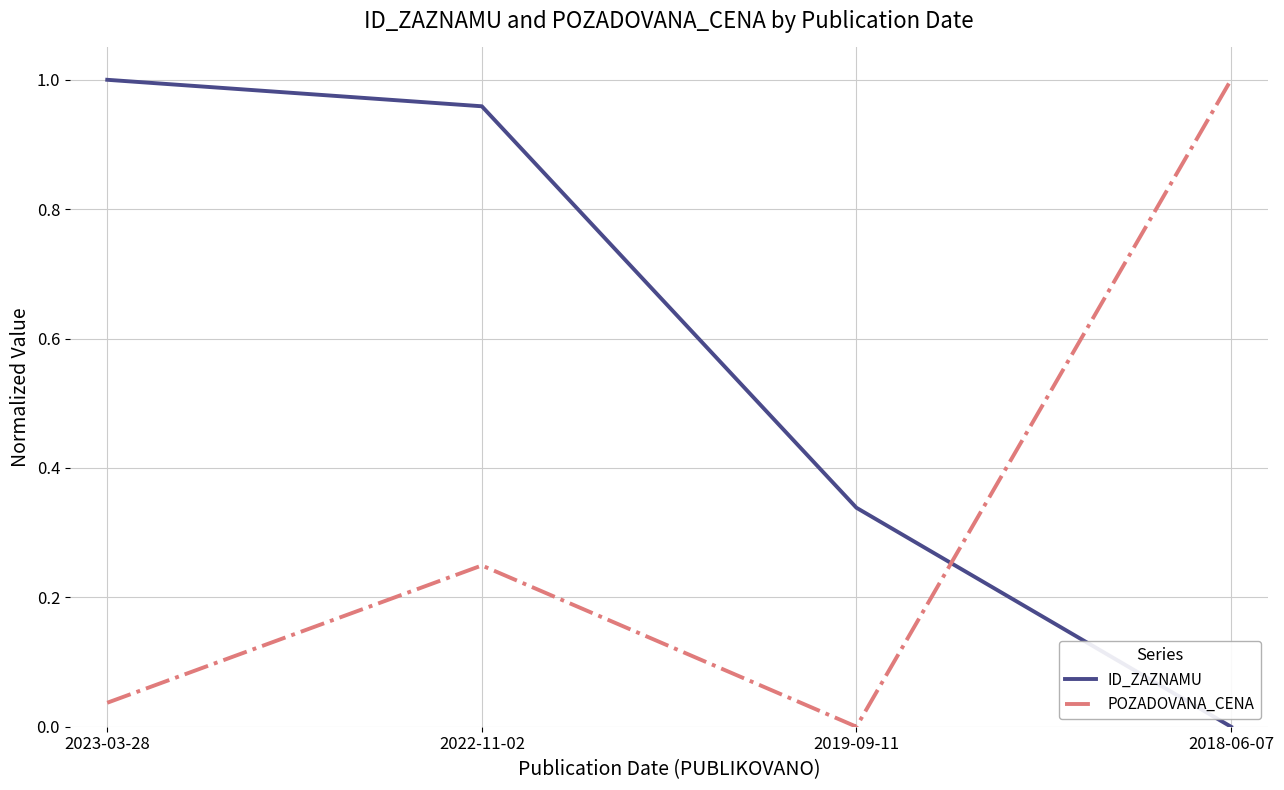

What position from the right is 2019-09-11?

2